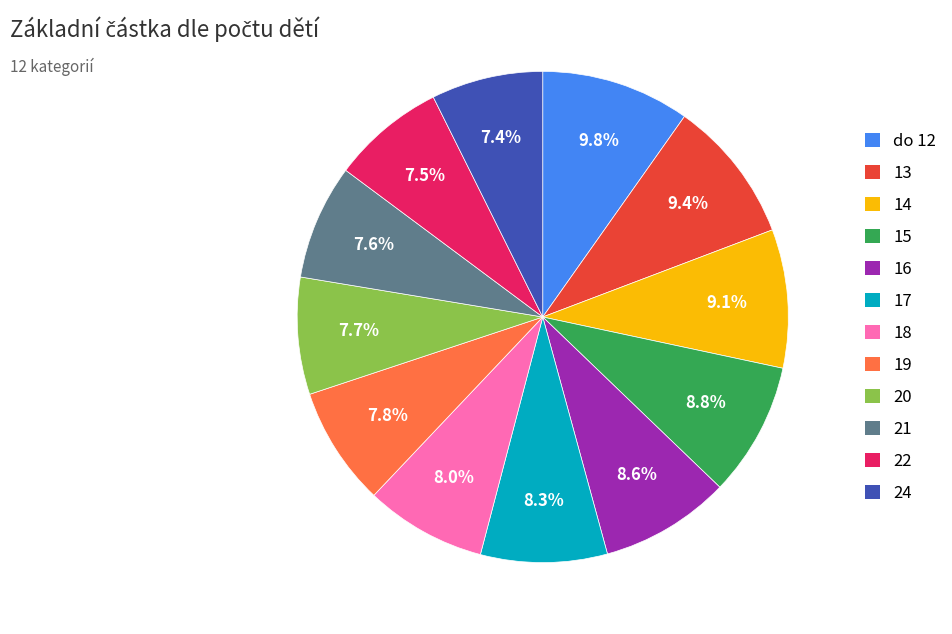

Approximately how many times larger is the value at 21 compared to 16?

0.9